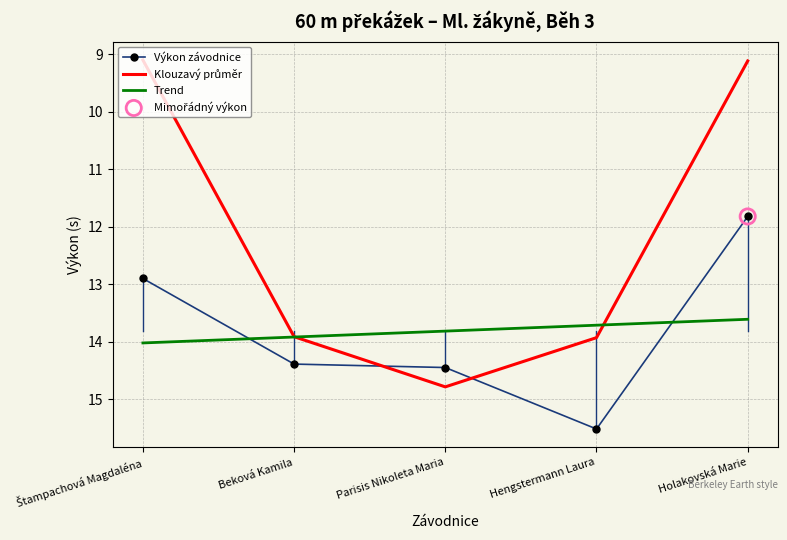

What is the spread (max minus min) of values at Parisis Nikoleta Maria?

1.0